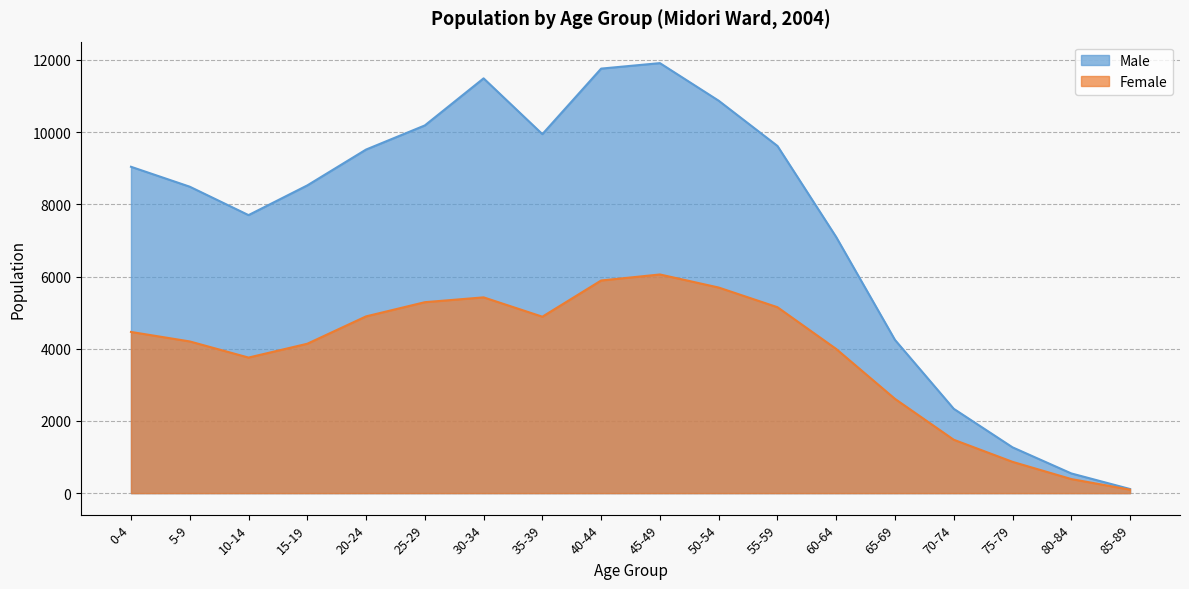

What is the sum of all Female values?

69283